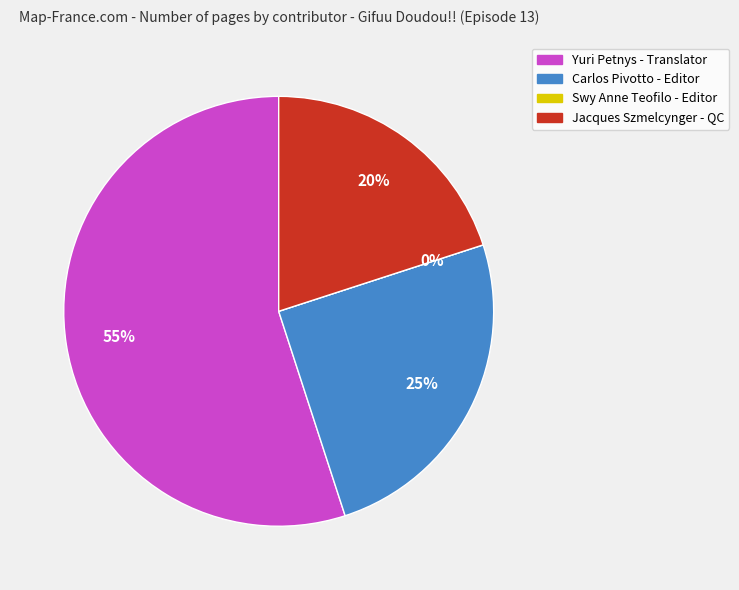

How many slices are in this pie chart?

4